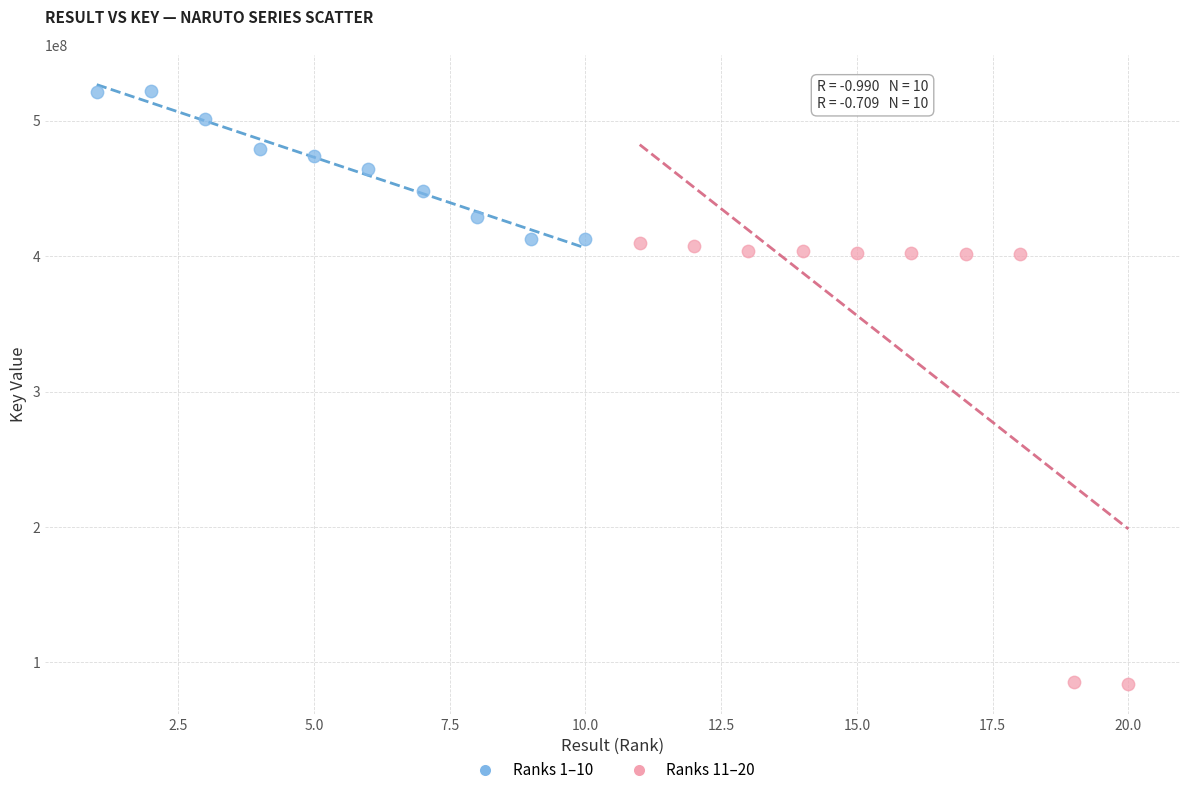

Which series has the largest Y range (max minus min)?

Ranks 11–20